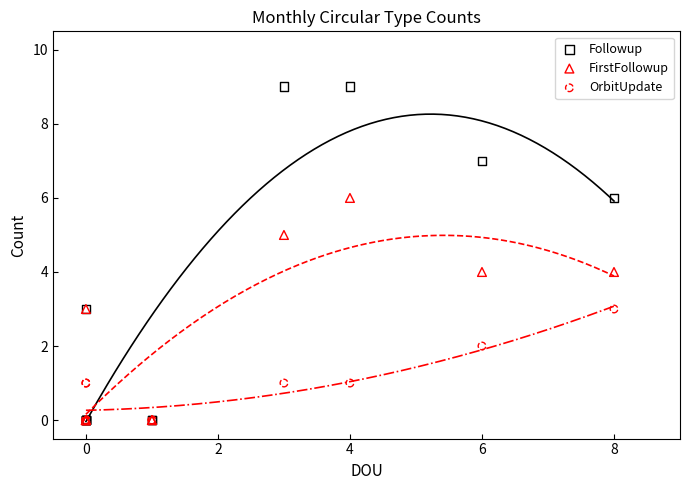

What are all the series names shown in the legend?

Followup, FirstFollowup, OrbitUpdate